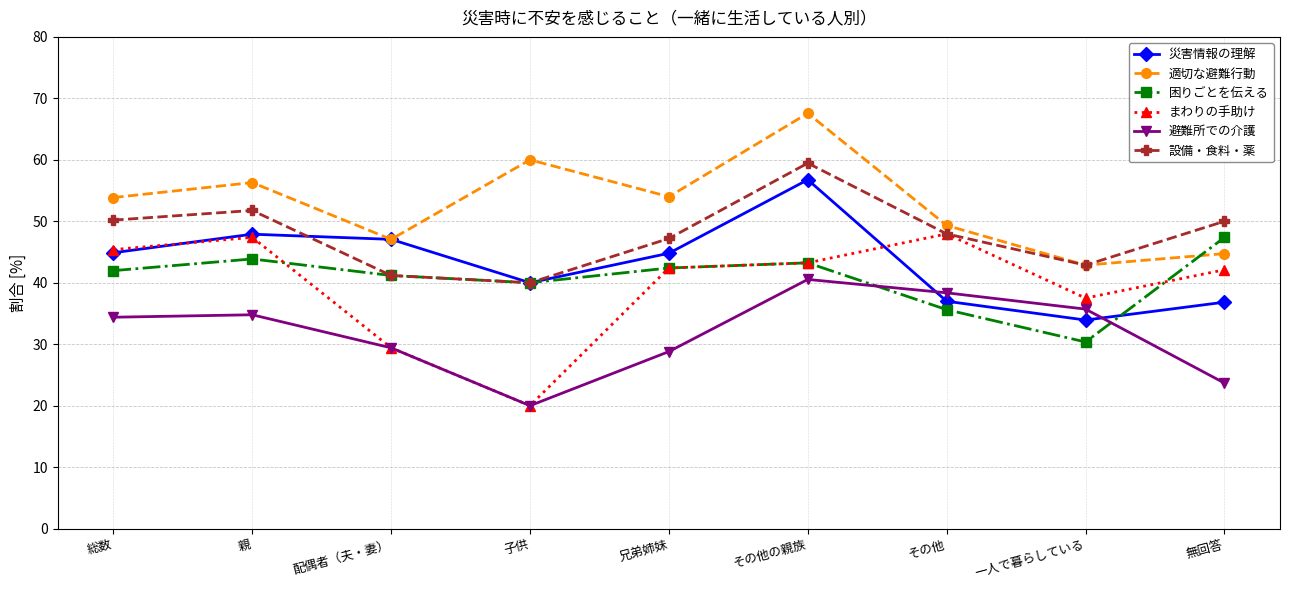

Which category has the highest value in the 災害情報の理解 series?

その他の親族